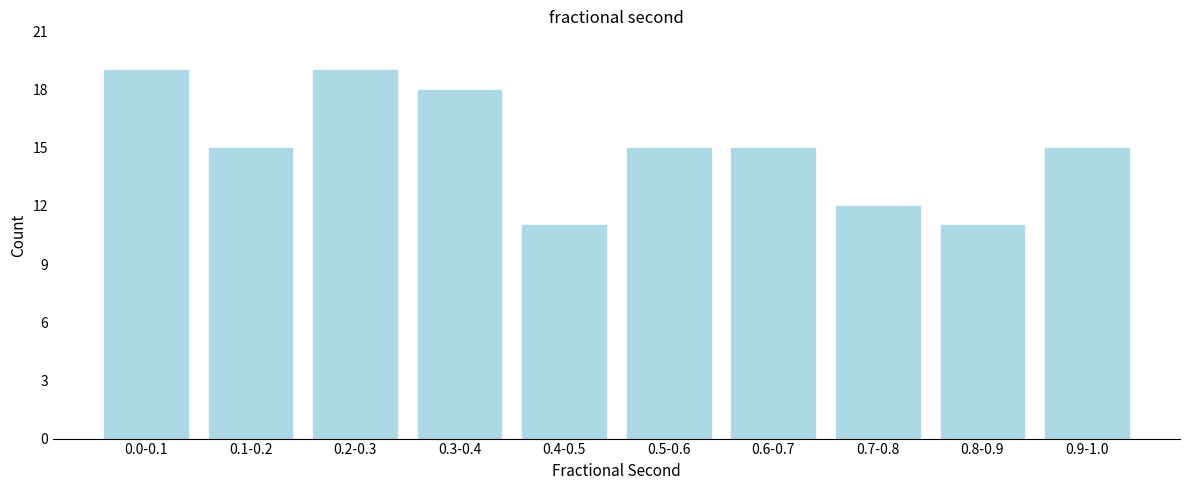

Reading left to right, what are all the values shown in this chart?

0.0-0.1=19	0.1-0.2=15	0.2-0.3=19	0.3-0.4=18	0.4-0.5=11	0.5-0.6=15	0.6-0.7=15	0.7-0.8=12	0.8-0.9=11	0.9-1.0=15